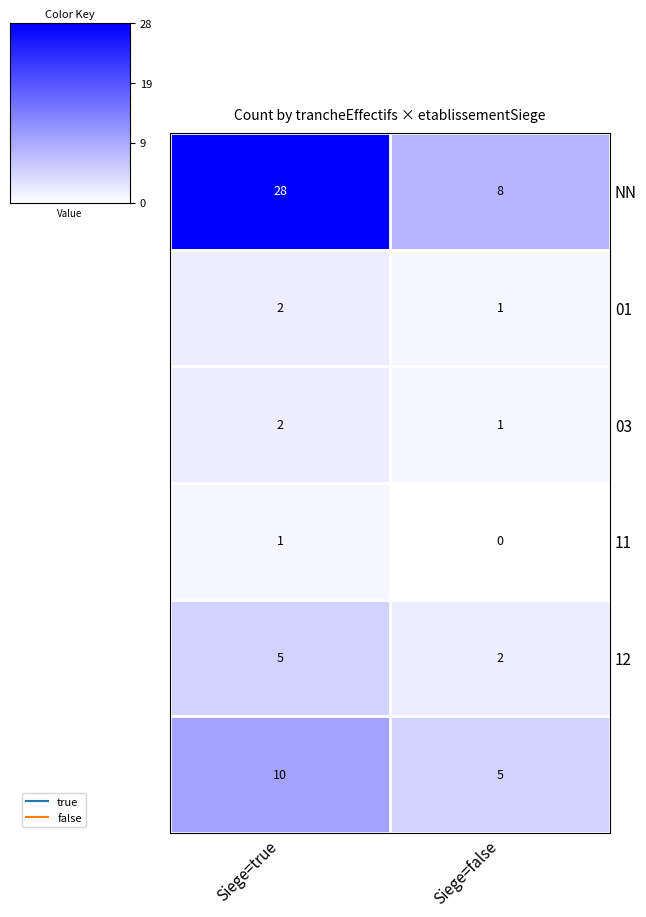

How many series are shown in this chart?

6